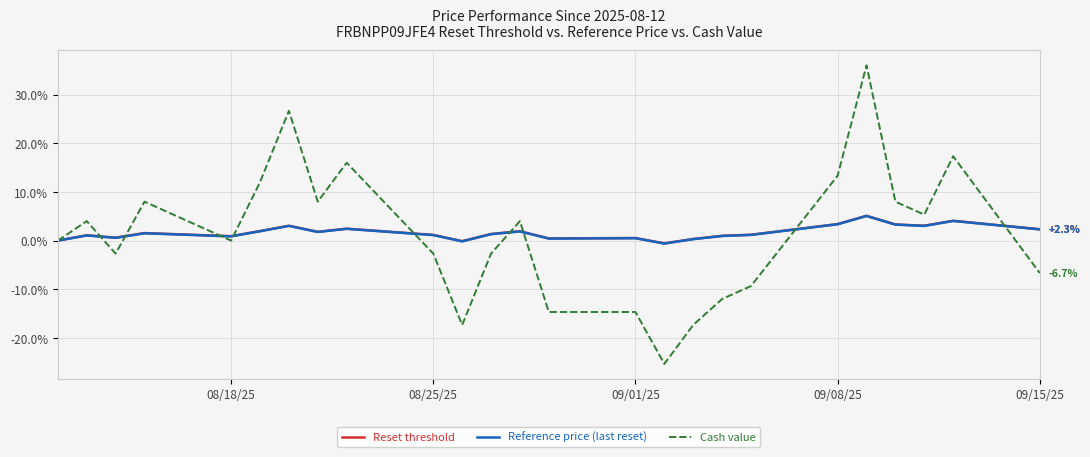

Which series has the widest spread of values?

Cash value